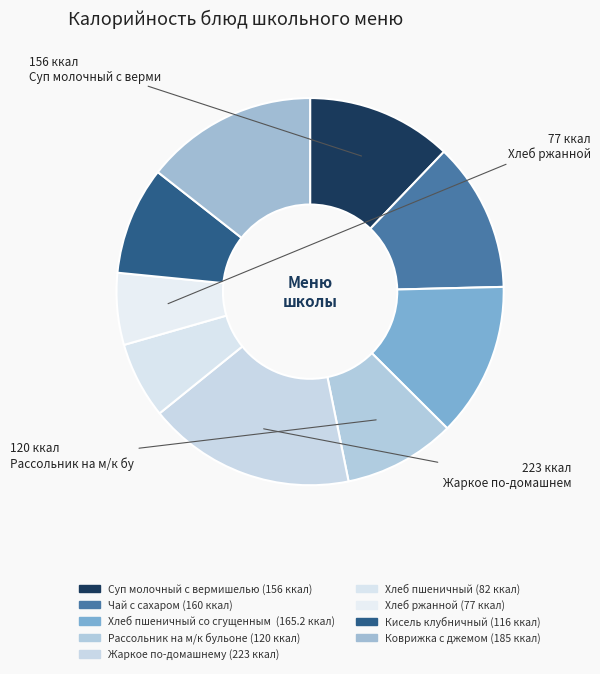

Rank the categories by value from highest to lowest.

Жаркое по-домашнему, Коврижка с джемом, Хлеб пшеничный со сгущенным молоком, Чай с сахаром, Суп молочный с вермишелью, Рассольник на м/к бульоне, Кисель клубничный, Хлеб пшеничный, Хлеб ржанной